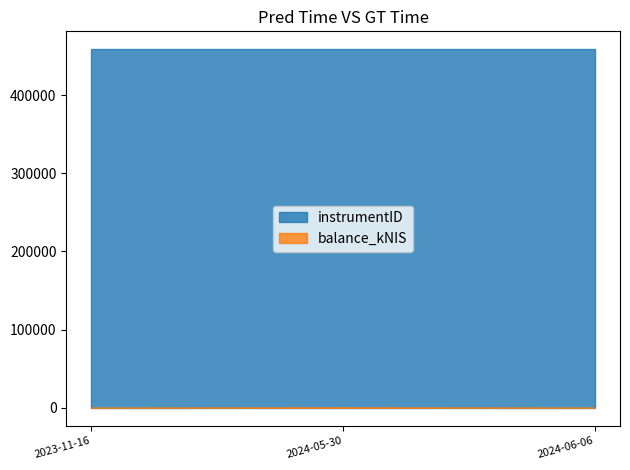

Which series has the largest total across all categories?

instrumentID